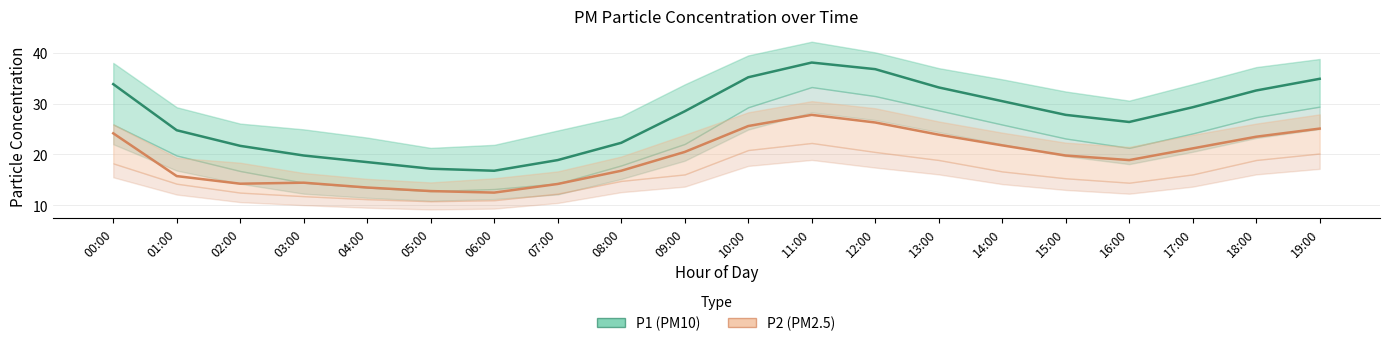

At which category does the chart reach its peak across all series?

11:00